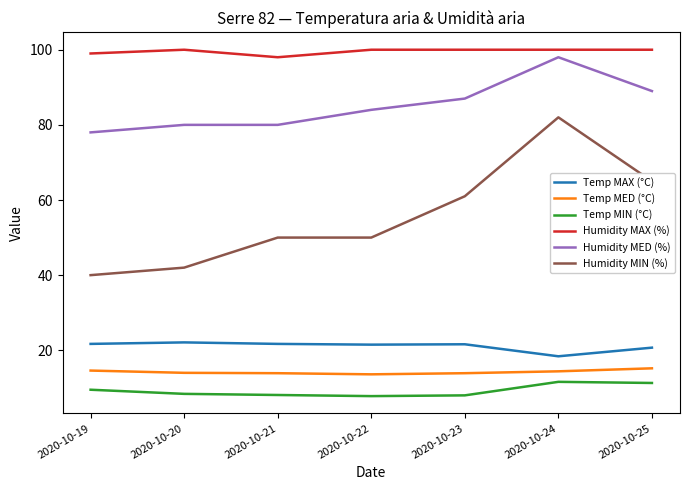

How many lines are shown in the chart?

6